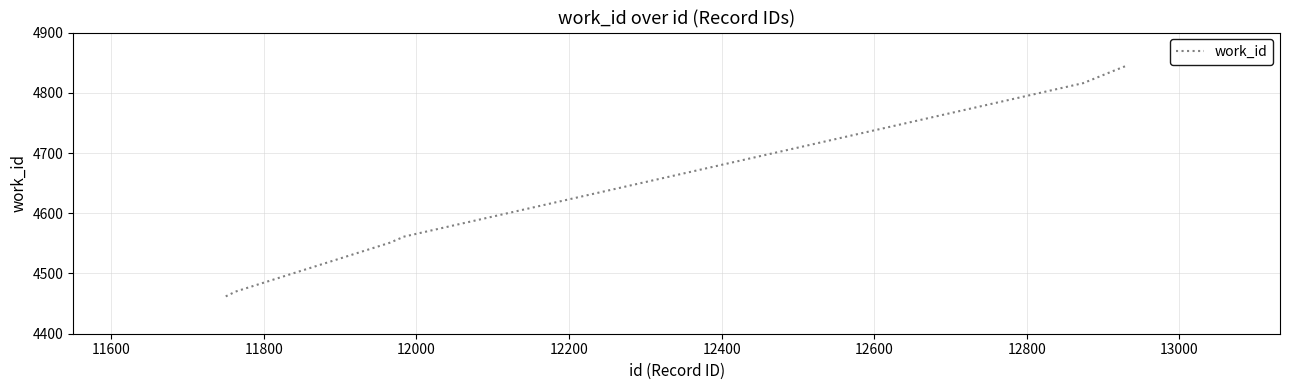

What is the difference between the maximum and second lowest values?

380